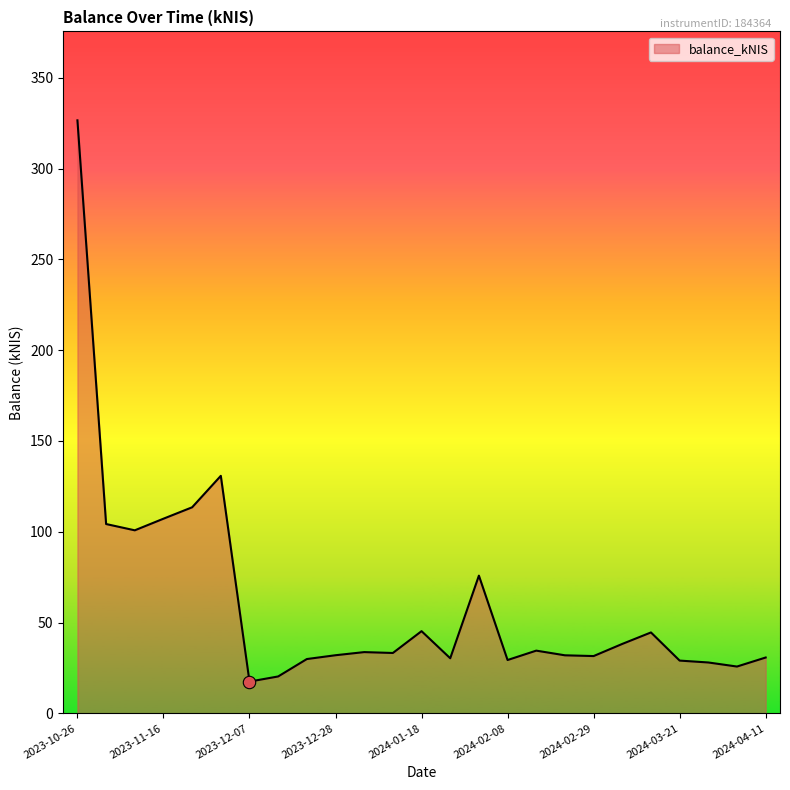

What is the difference between the maximum and minimum values?

309.1